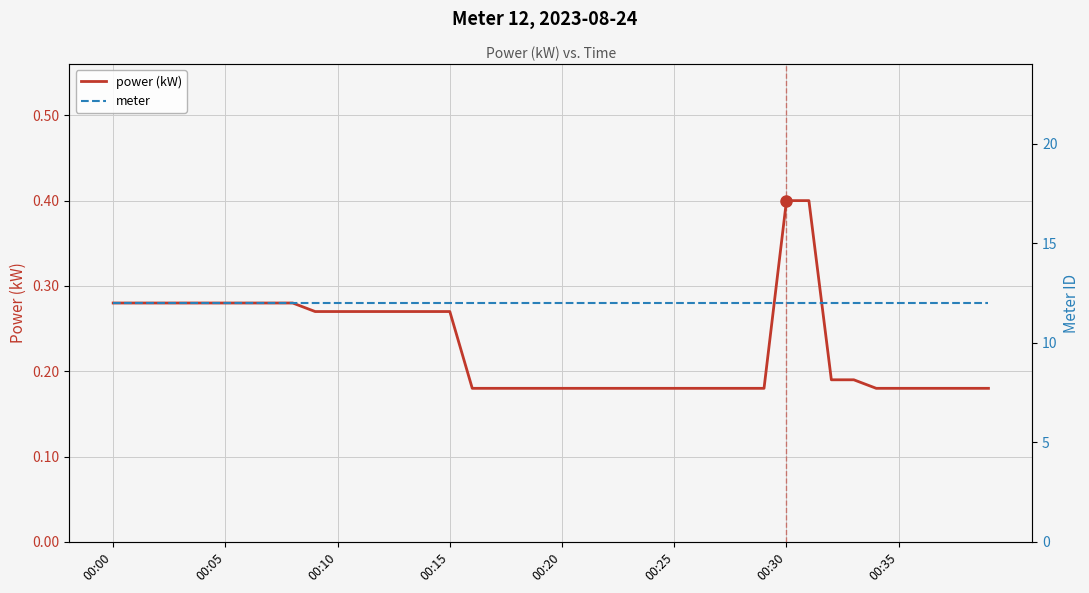

List the series in order of their overall mean, highest first.

meter, power (kW)